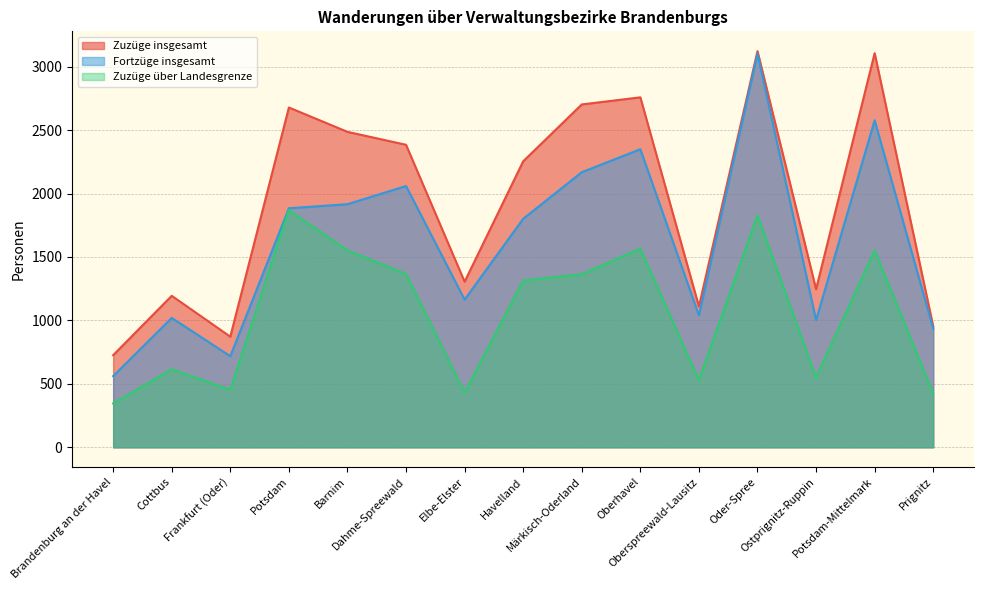

True or false: Zuzüge insgesamt and Fortzüge insgesamt cross at least once.

False